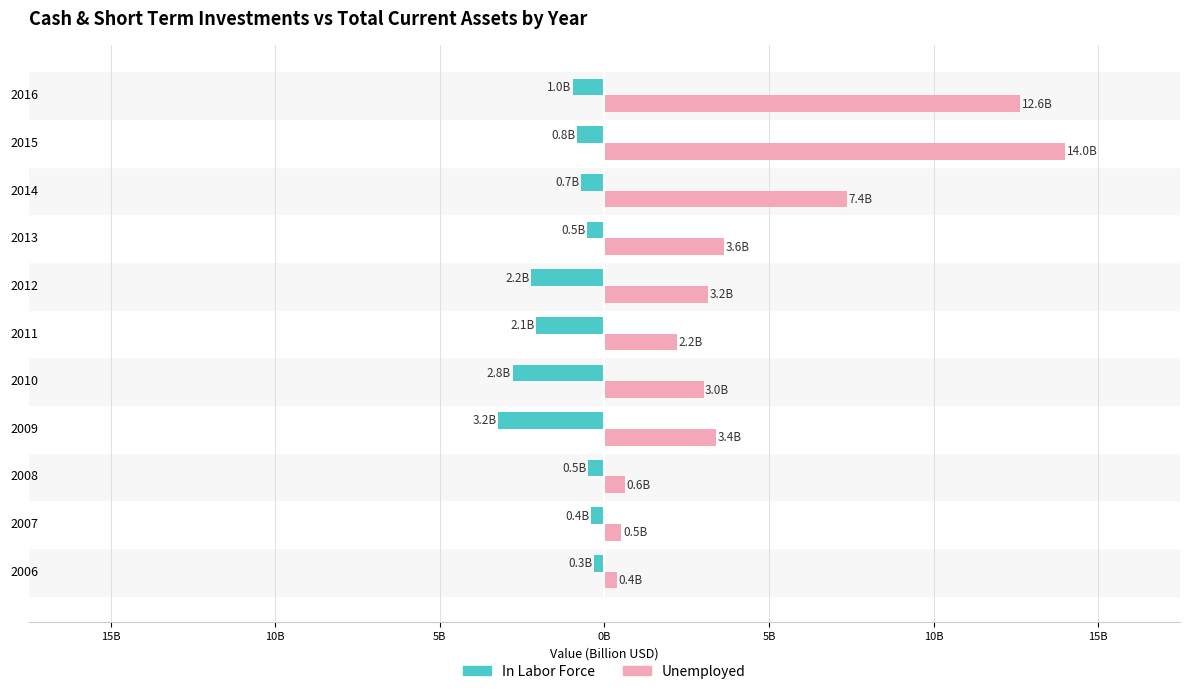

What is the minimum value for Unemployed?

0.4